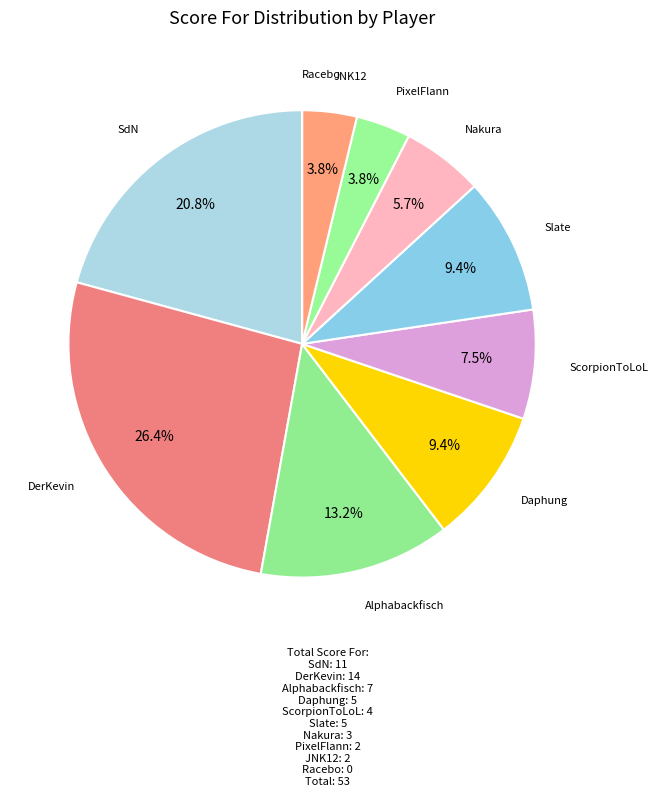

Count the number of slices in the pie.

10